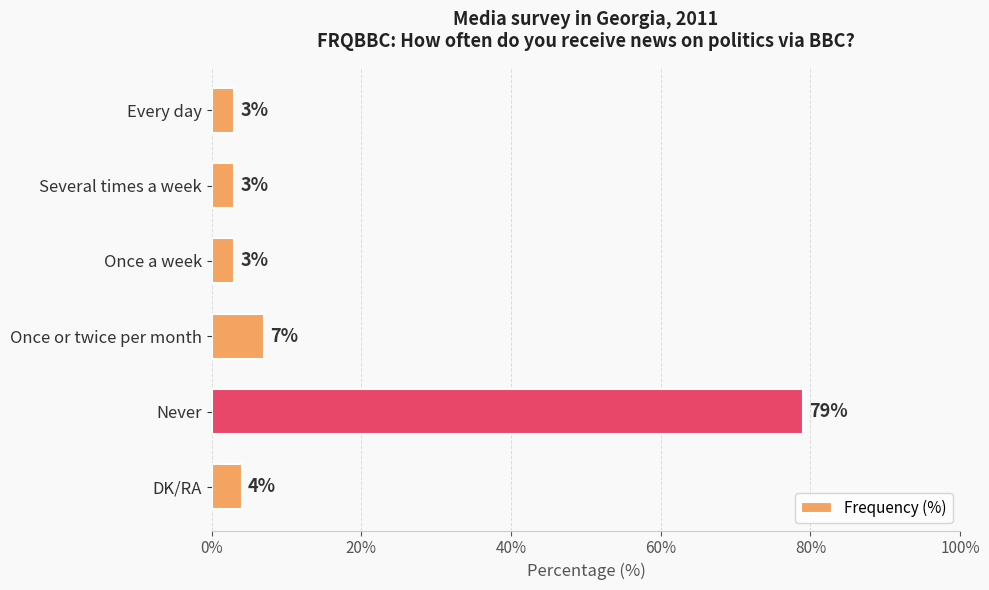

What is the difference between the maximum and minimum values?

76